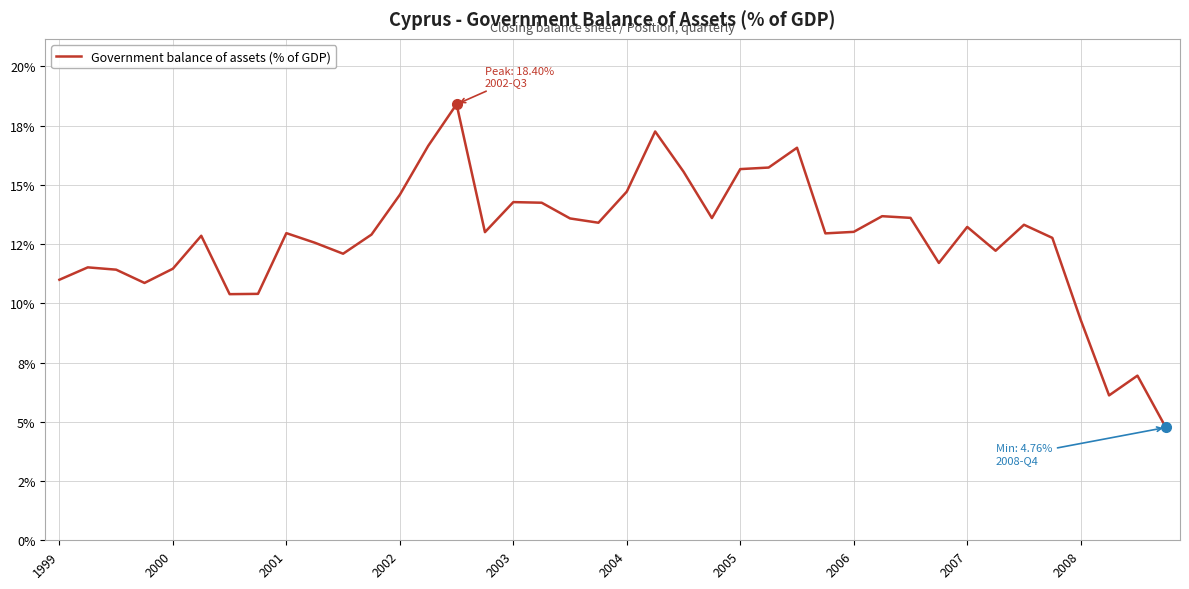

Does the chart have visible grid lines?

Yes